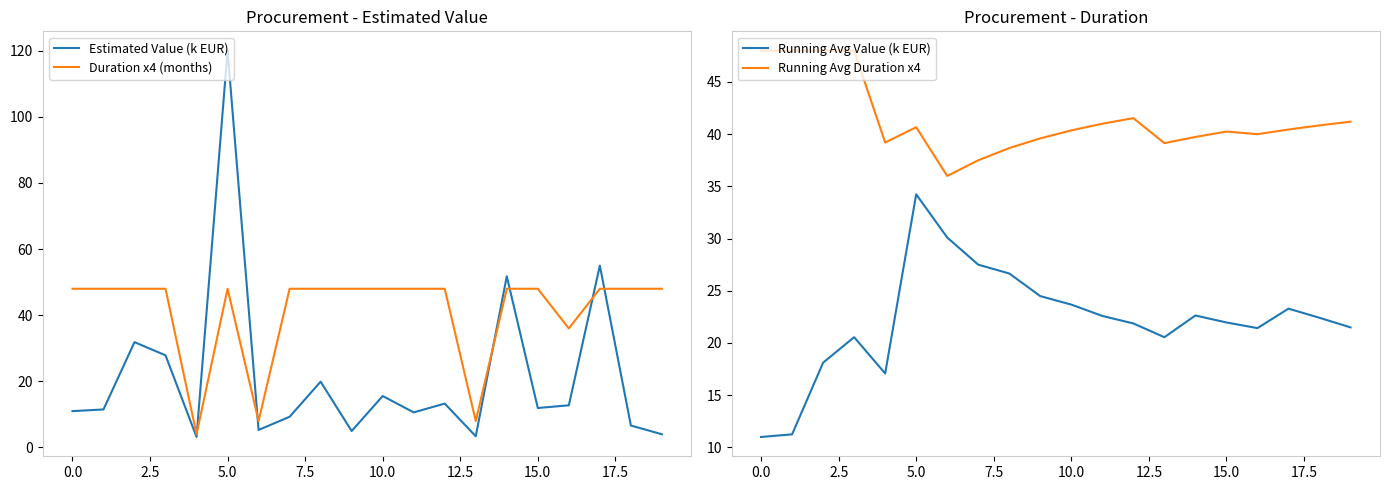

What is the lowest value of the Estimated Value (k EUR) series?

3.2